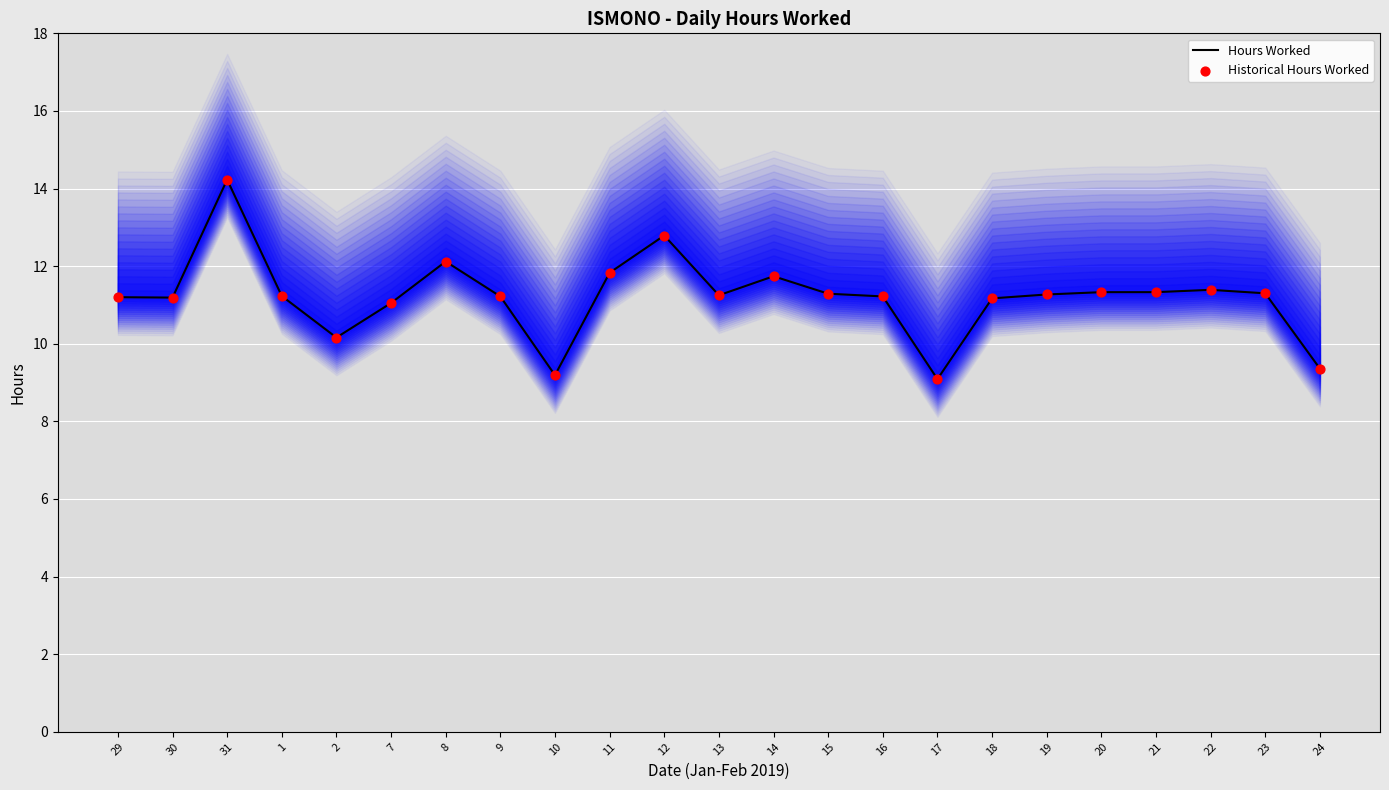

At which category is the sum across all series the highest?

31